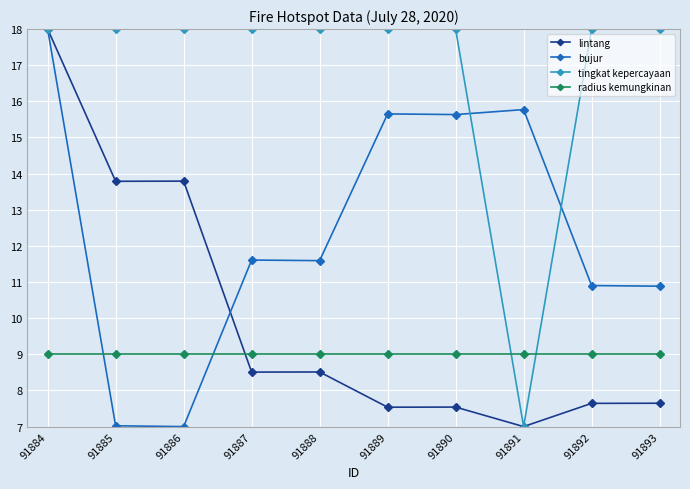

How many values in the lintang series are below 8?

5